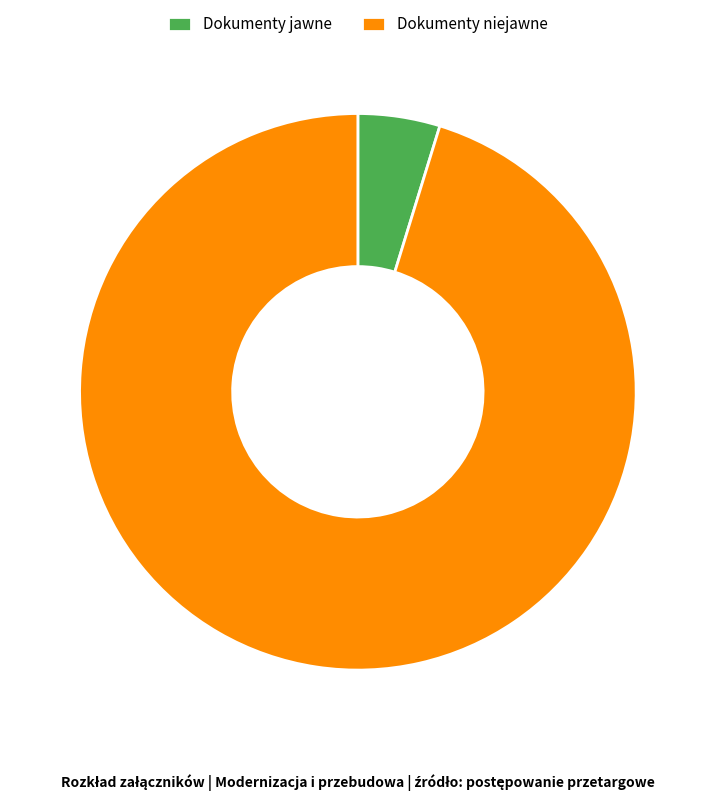

Which category has the smallest portion of the pie?

Dokumenty jawne